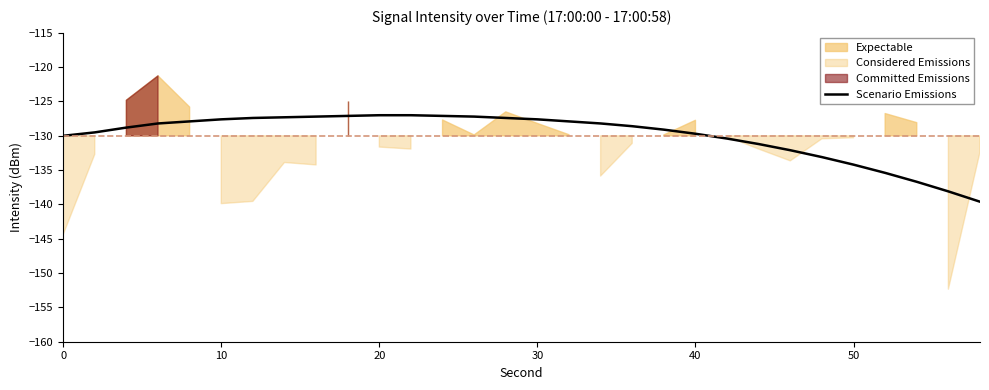

The value of Scenario Emissions at 40 is -129.7. True or false?

True